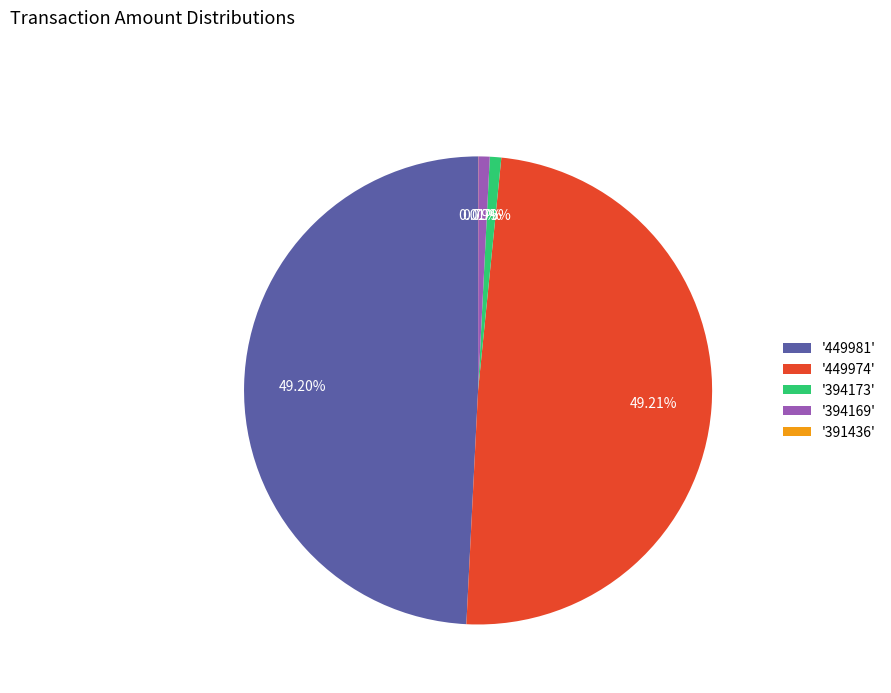

Does '394169' represent more than half of the total?

No